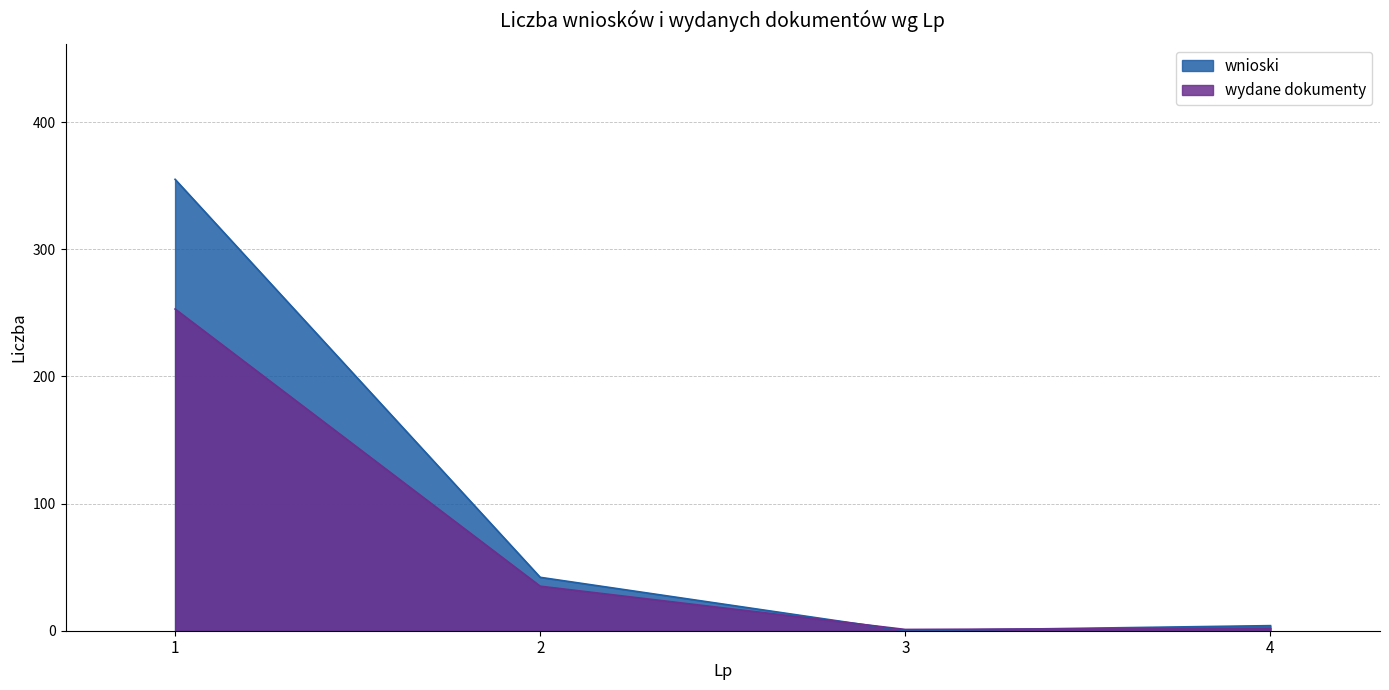

What is the difference between the maximum and minimum values in the wnioski series?

355